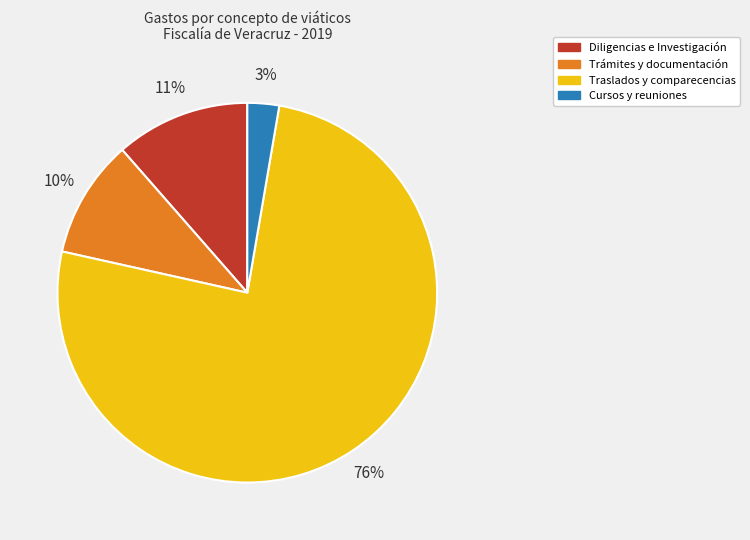

How many segments does this pie chart have?

4